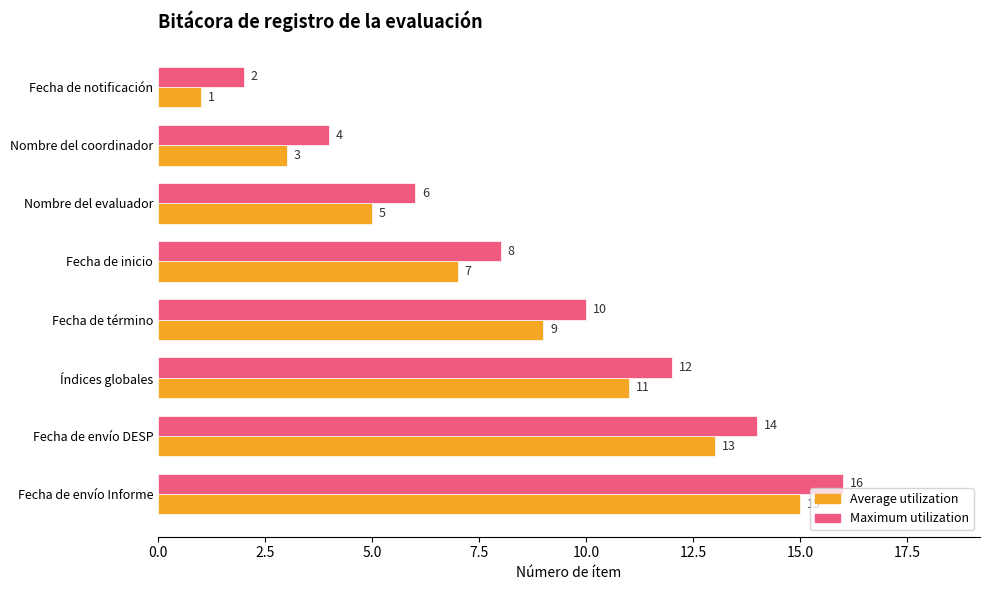

How many Maximum utilization values are between 6 and 14?

5